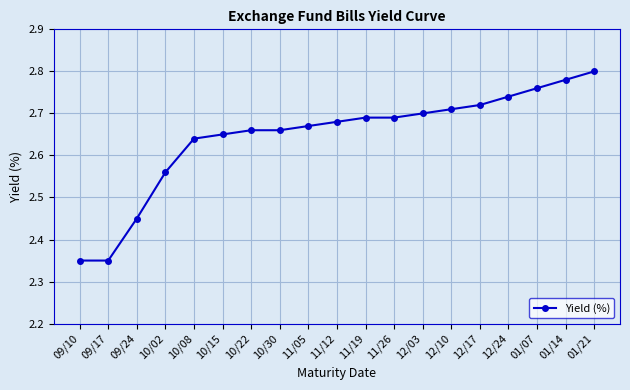

How many values are between 2 and 3?

19